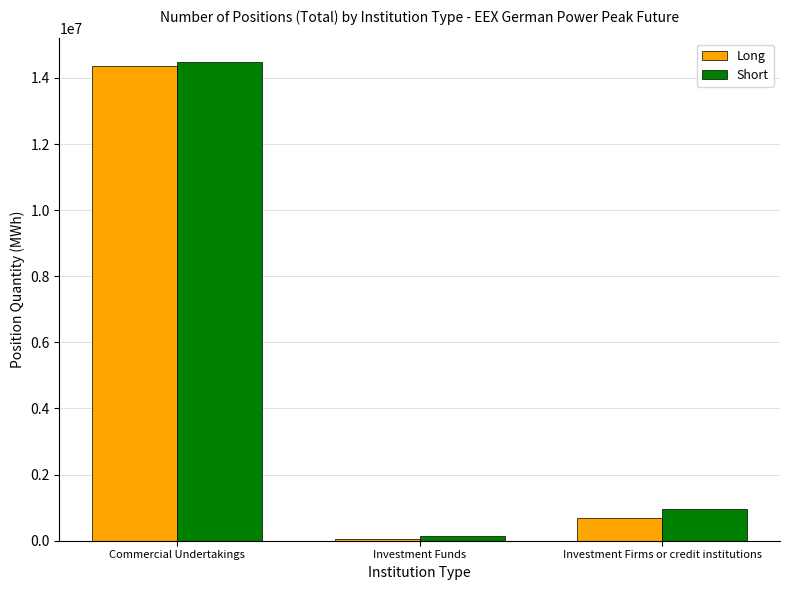

Which series changed the most between Commercial Undertakings and Investment Firms or credit institutions?

Long